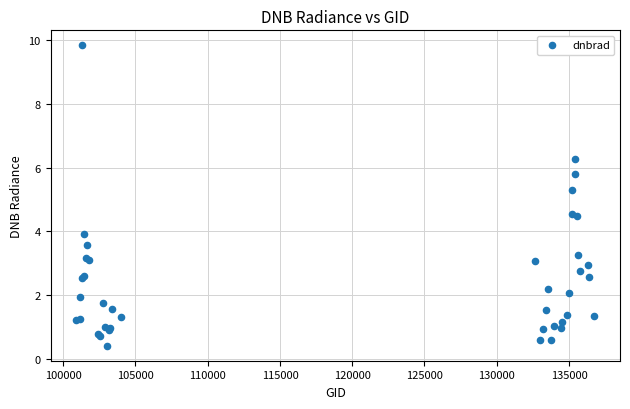

What Y value in the scatter plot is closest to 5?

5.3